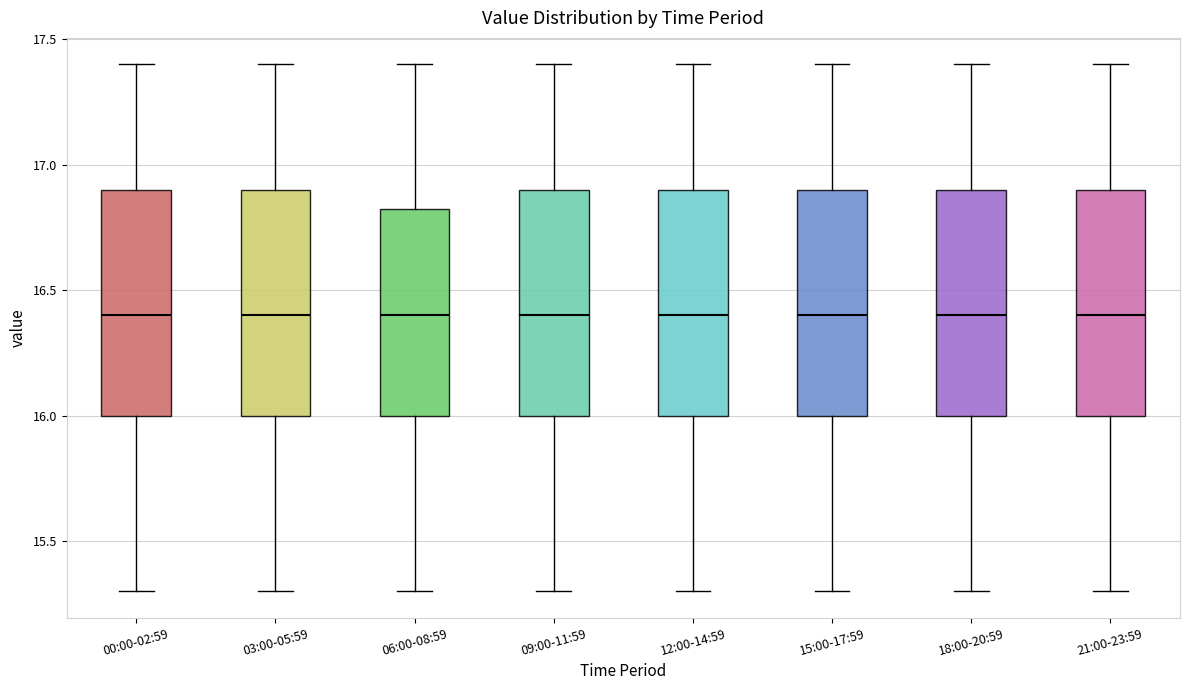

Where does the median line of the box for 09:00-11:59 sit on the y-axis? The values are not printed on the chart, so give them approximately, as read against the axis.

16.40